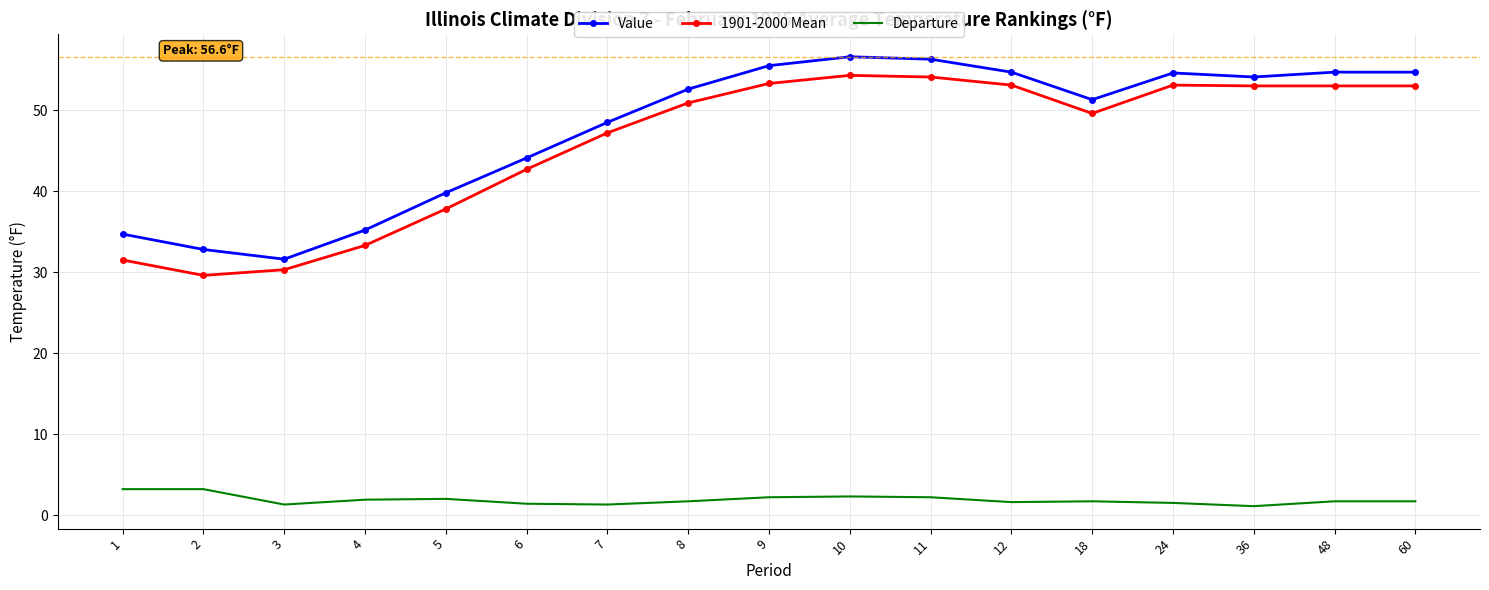

How many distinct data groups are displayed?

3